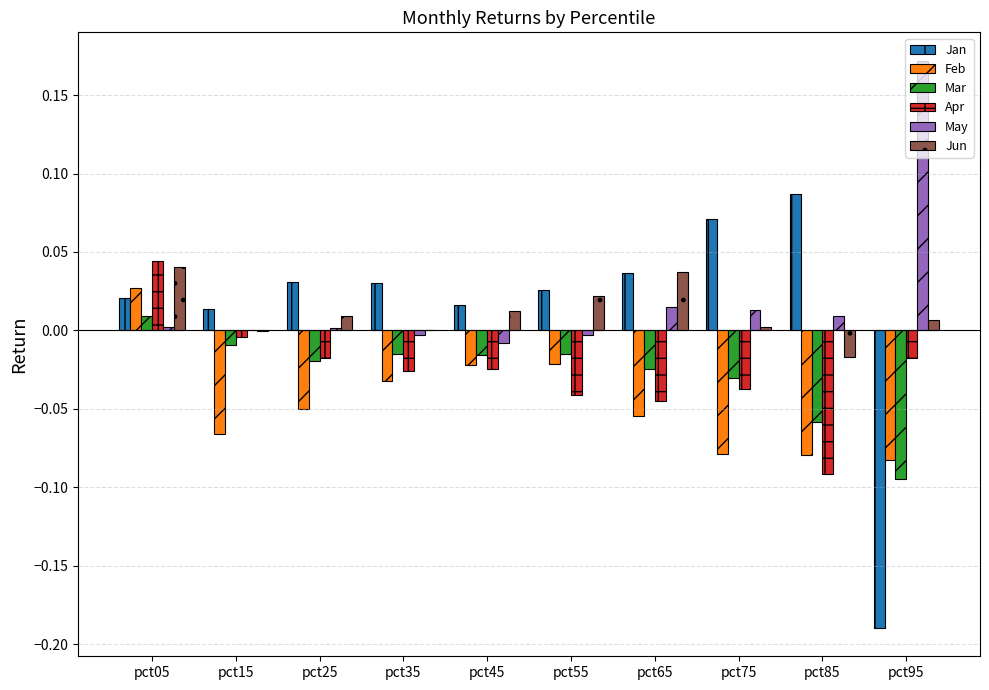

What is the sum of all Apr values?

-0.3